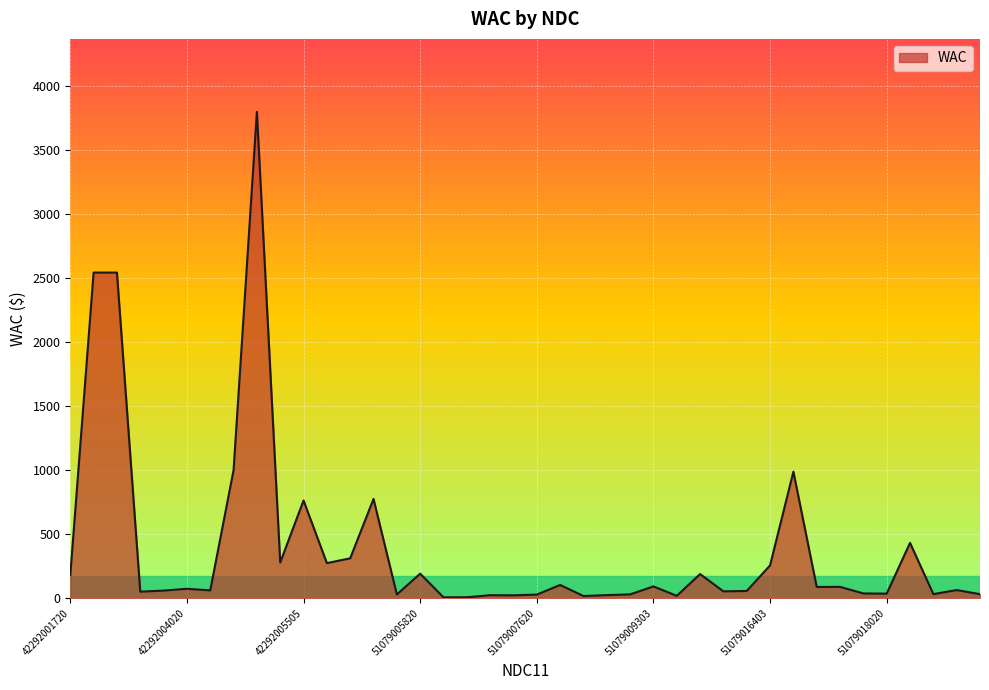

What is the maximum value shown in the chart?

3800.0